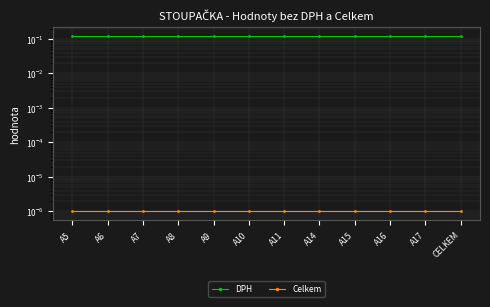

Does the chart have visible grid lines?

Yes